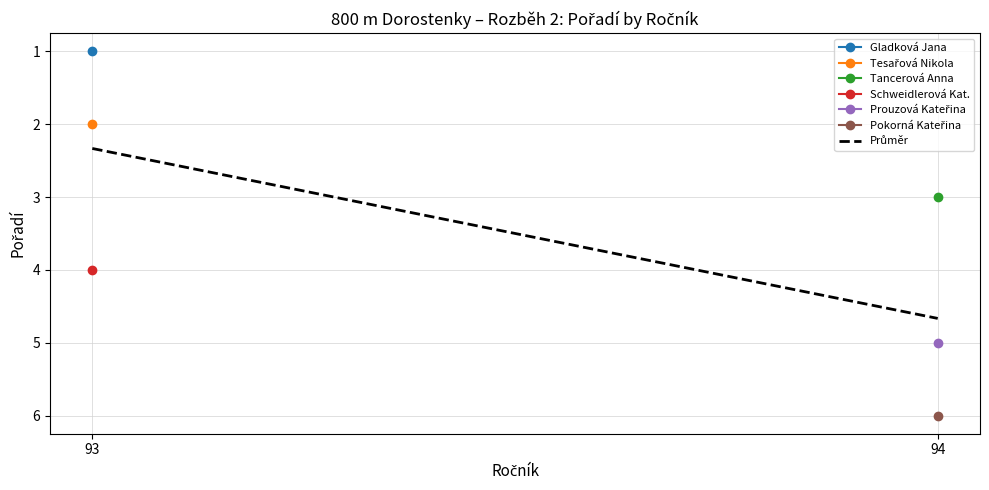

How many lines are shown in the chart?

1